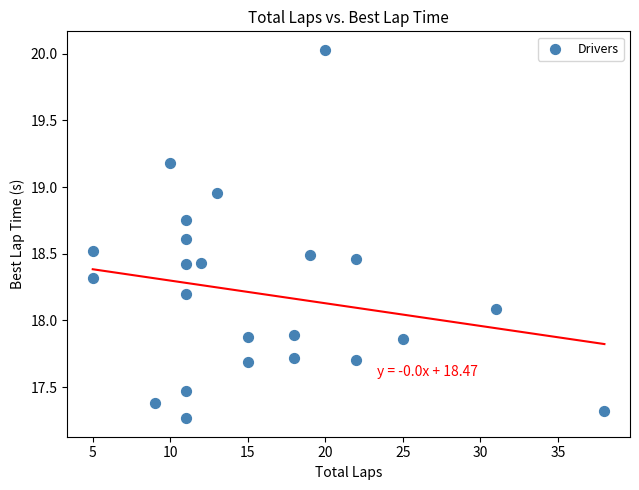

What is the range of X values (max minus min)?

33.0